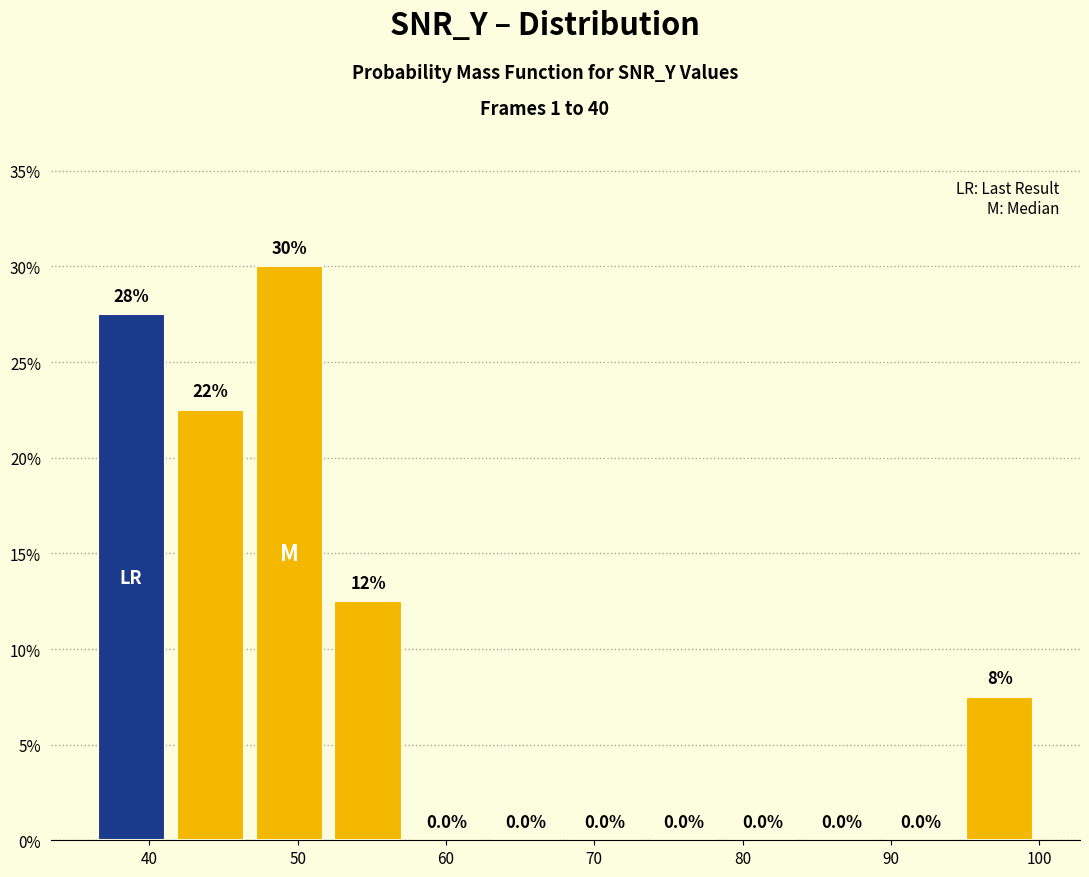

Over which range of the x-axis is the bar tallest?

47 to 52